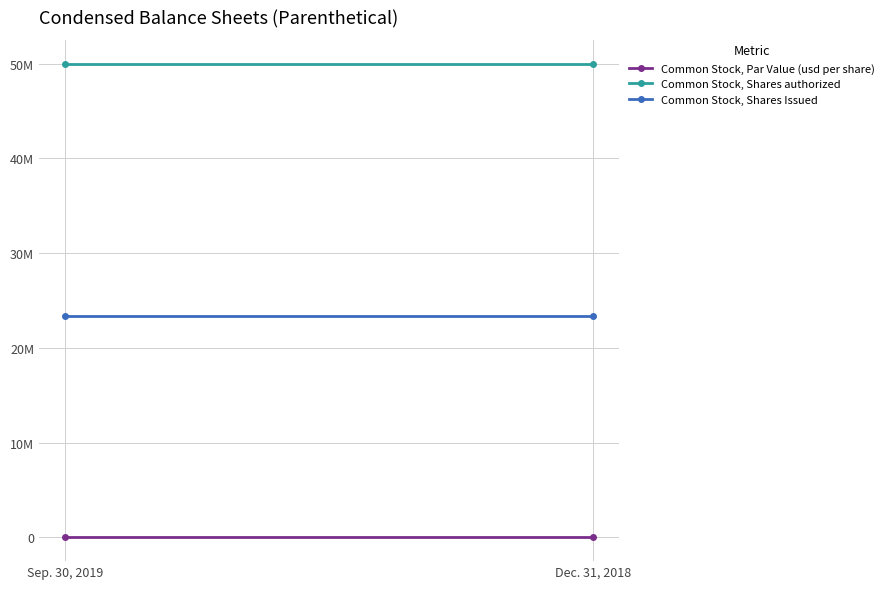

Which category has the lowest value in the Common Stock, Shares Issued series?

Sep. 30, 2019